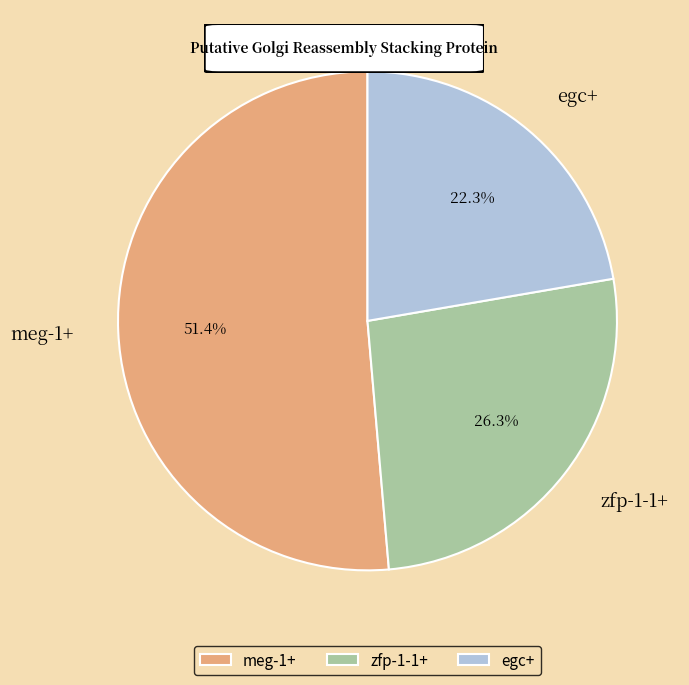

Rank the categories by value from highest to lowest.

meg-1+, zfp-1-1+, egc+